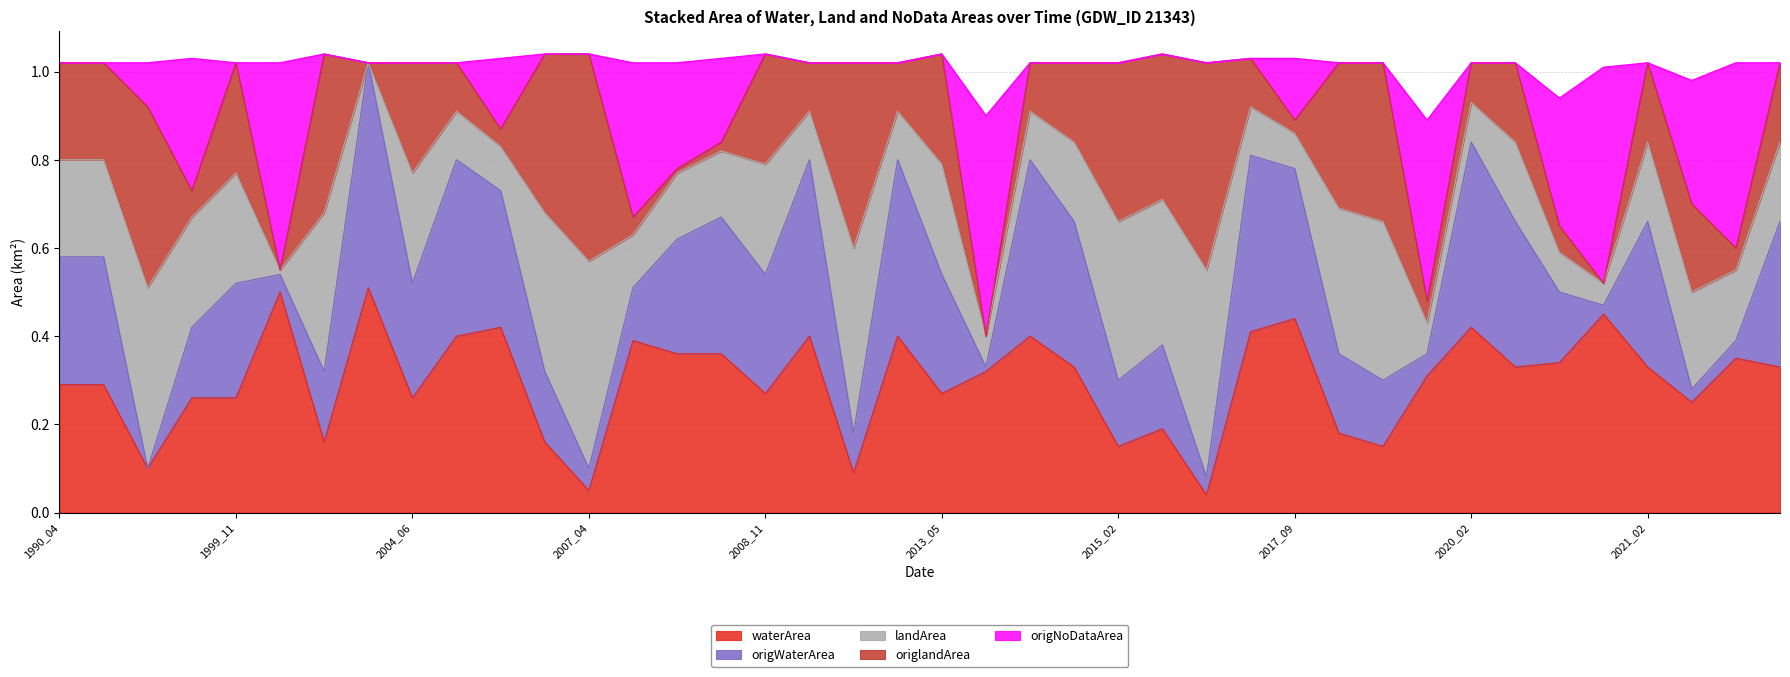

The origWaterArea series shows 0.3 at 2011_02. True or false?

False